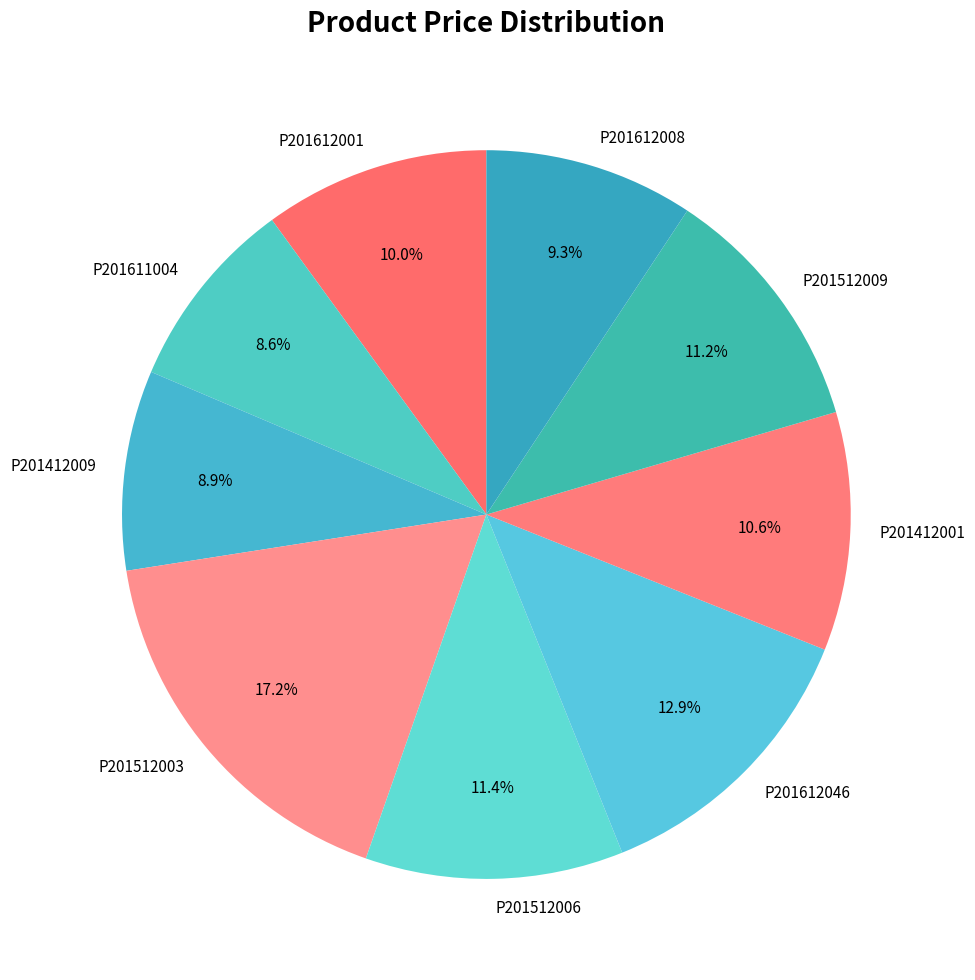

To the nearest percent, what portion does P201612001 represent?

10%